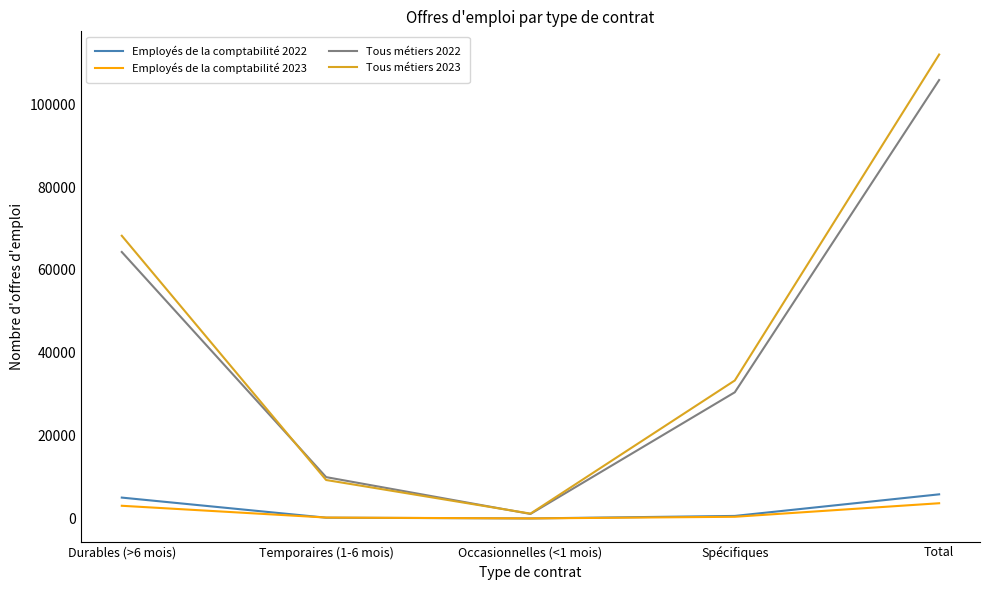

Is it true that Employés de la comptabilité 2023 equals 3668 at Total?

True